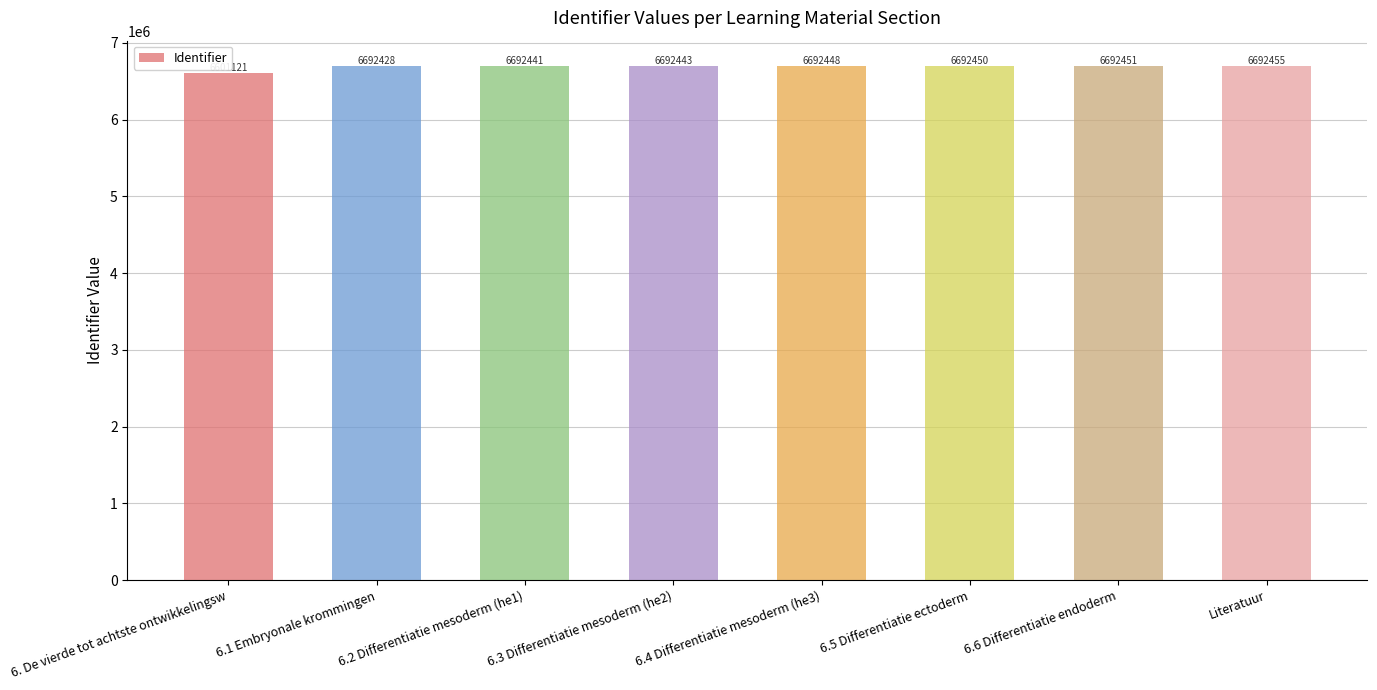

Which label corresponds to the largest value in the chart?

Literatuur